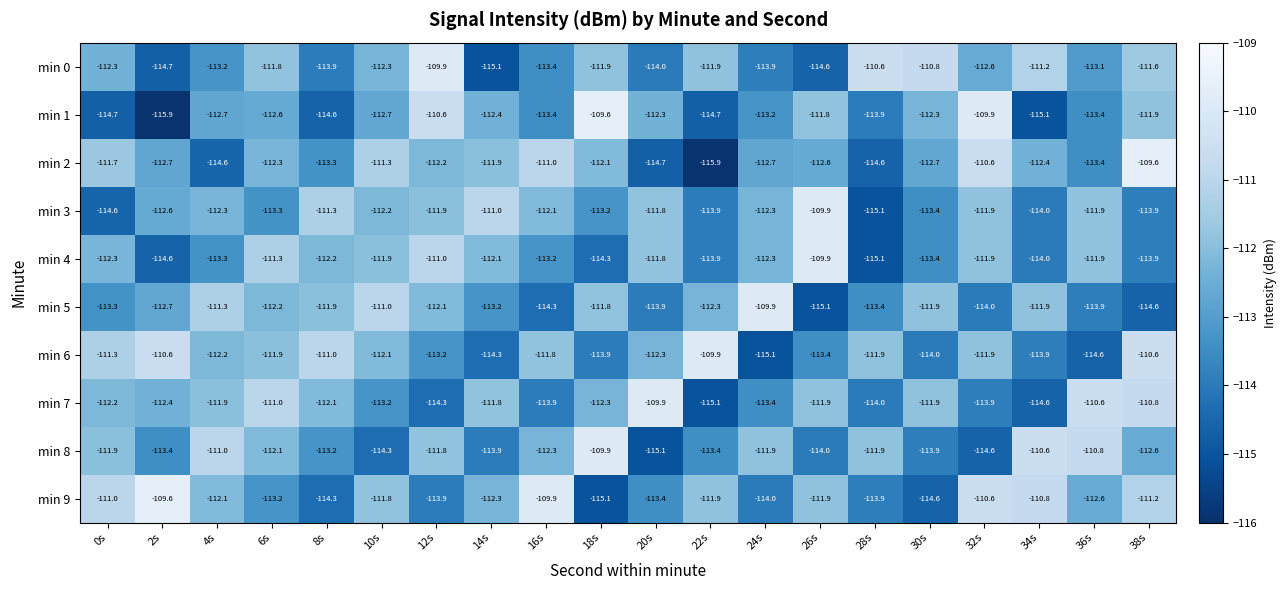

Which series changed the most between 4s and 38s?

min 2